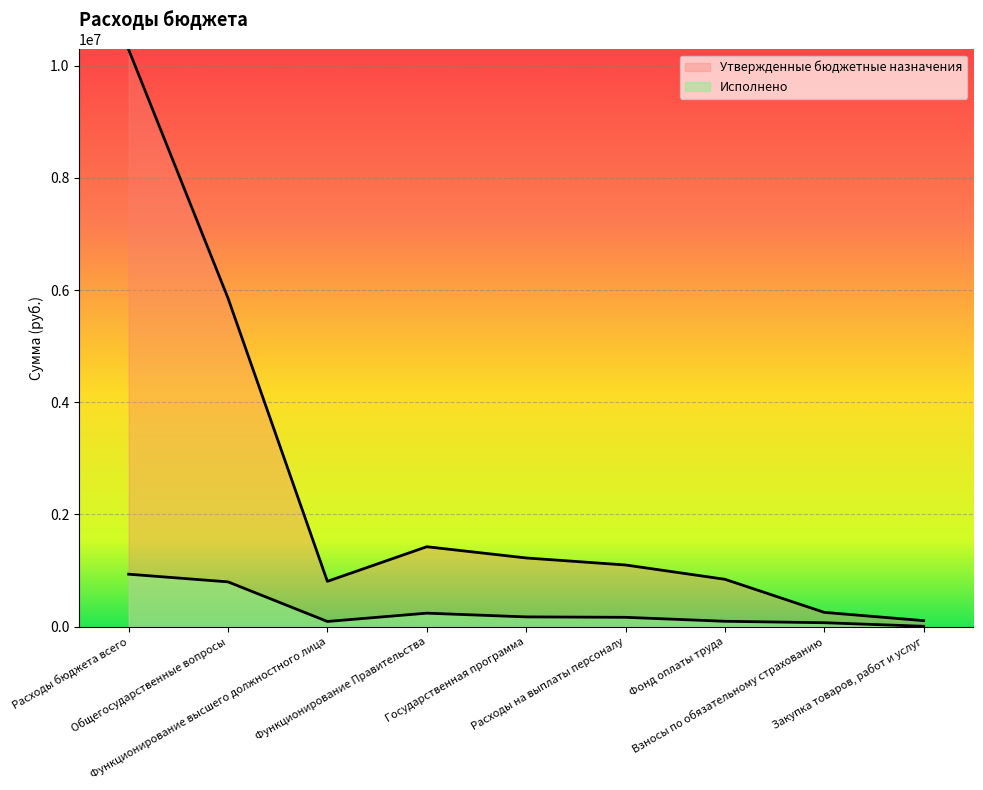

What is the difference between the second highest and second lowest values in the Исполнено series?

728473.3